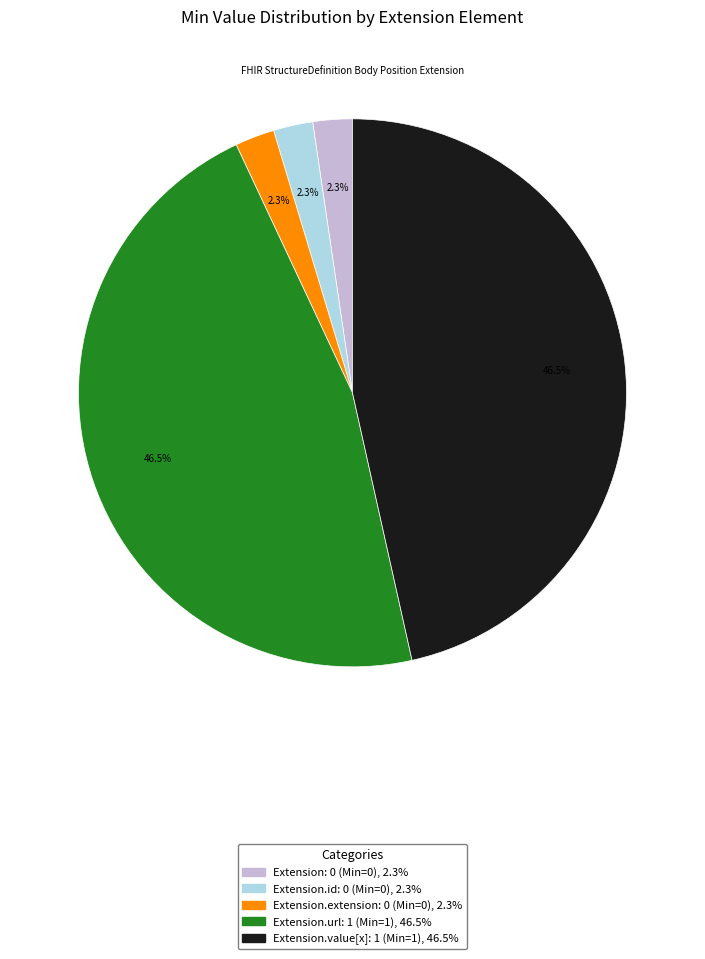

Is there a majority slice in this chart?

No